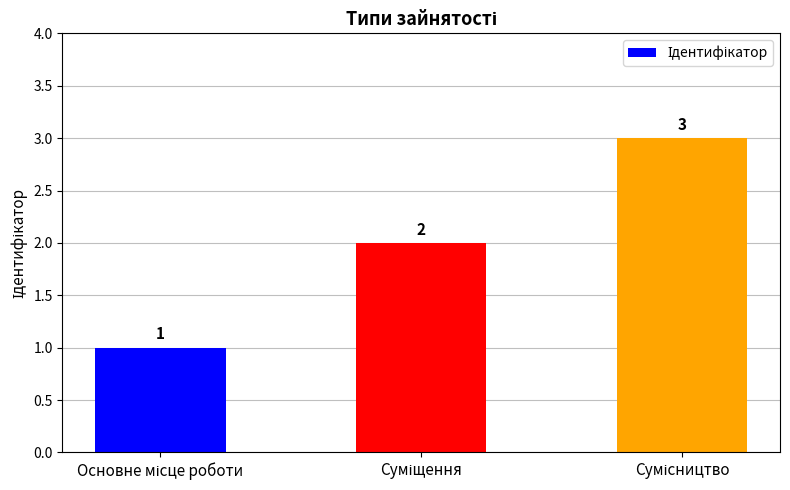

How many values are between 1 and 3?

3